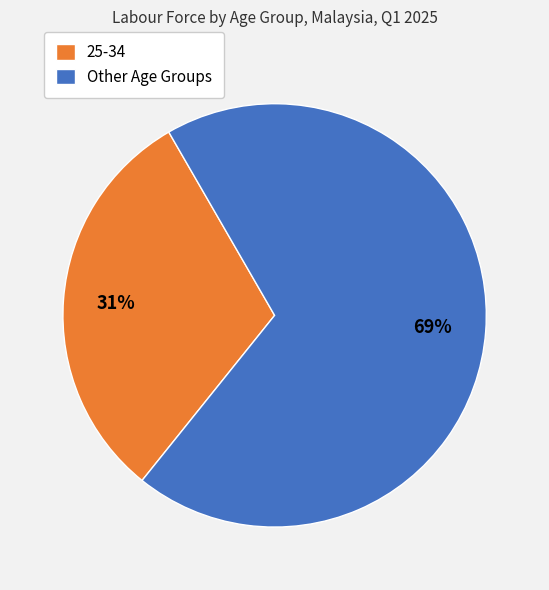

To the nearest percent, what portion does Other Age Groups represent?

69%